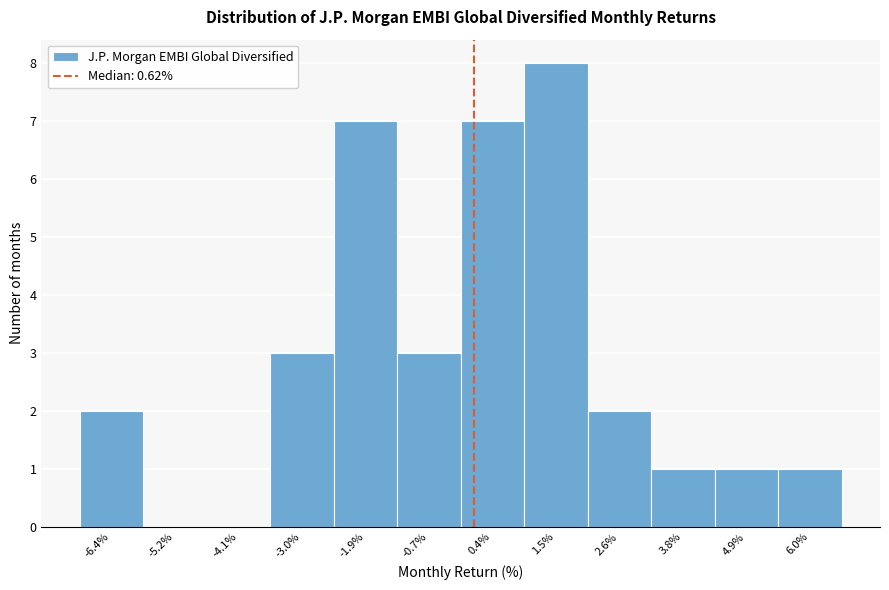

Reading left to right, what are all the values shown in this chart?

-6.4%=2	-5.2%=0	-4.1%=0	-3.0%=3	-1.9%=7	-0.7%=3	0.4%=7	1.5%=8	2.6%=2	3.8%=1	4.9%=1	6.0%=1